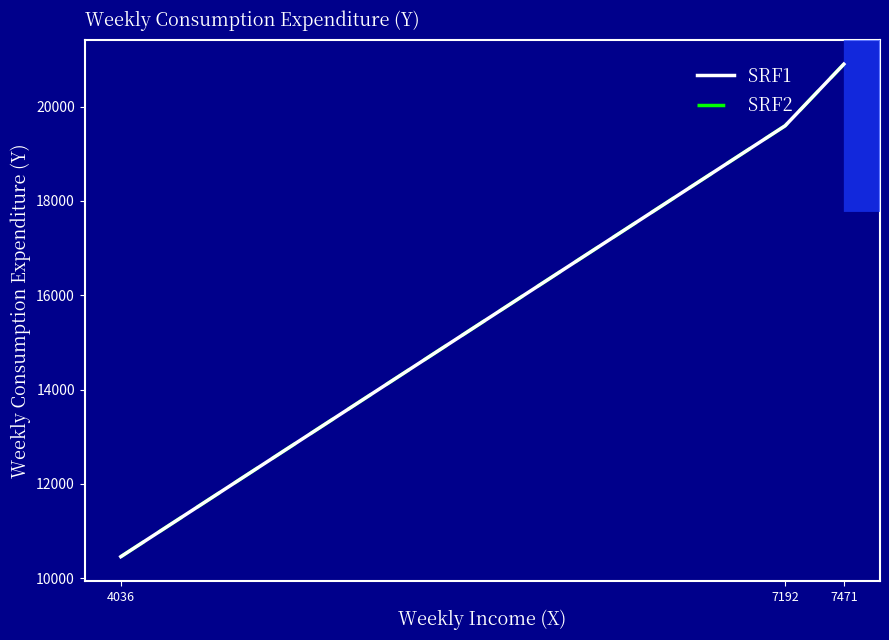

Does the chart display data point markers on the line(s)?

No